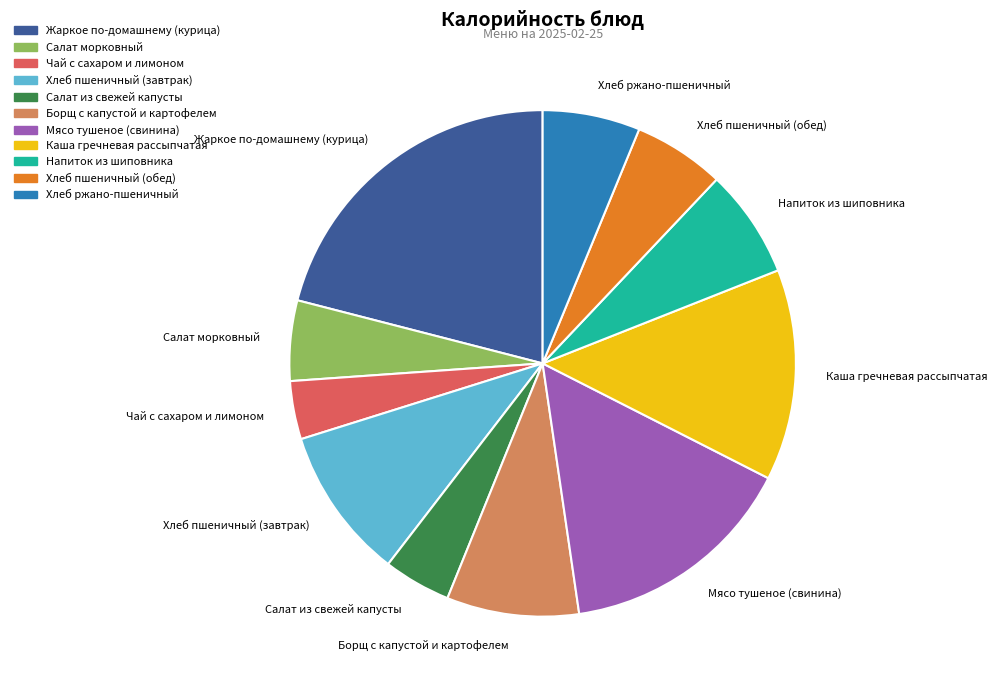

Do Борщ с капустой и картофелем and Жаркое по-домашнему (курица) together represent more than half of the pie?

No